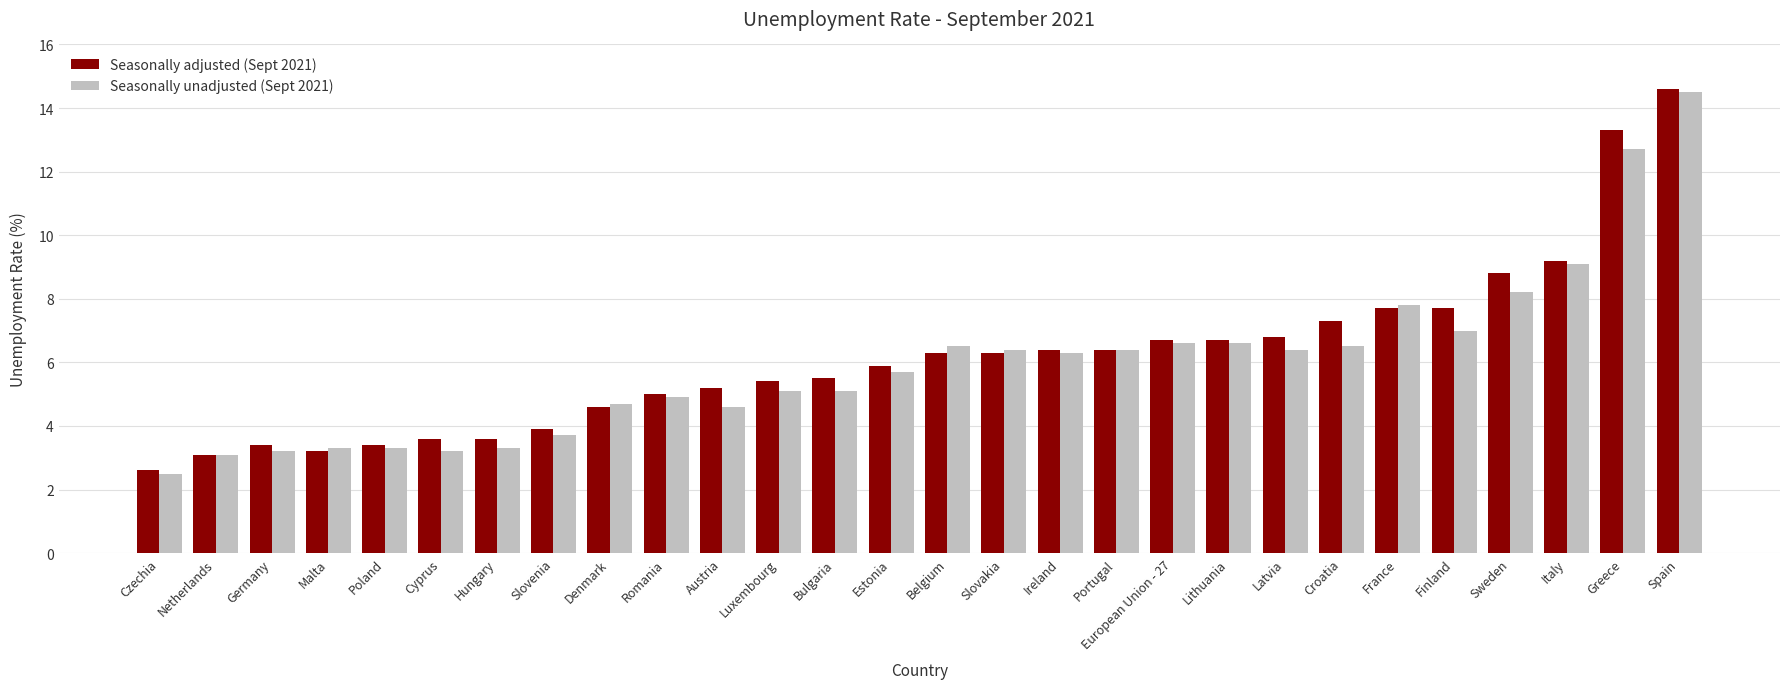

At Croatia, list the series in order from smallest to largest.

Seasonally unadjusted (Sept 2021), Seasonally adjusted (Sept 2021)